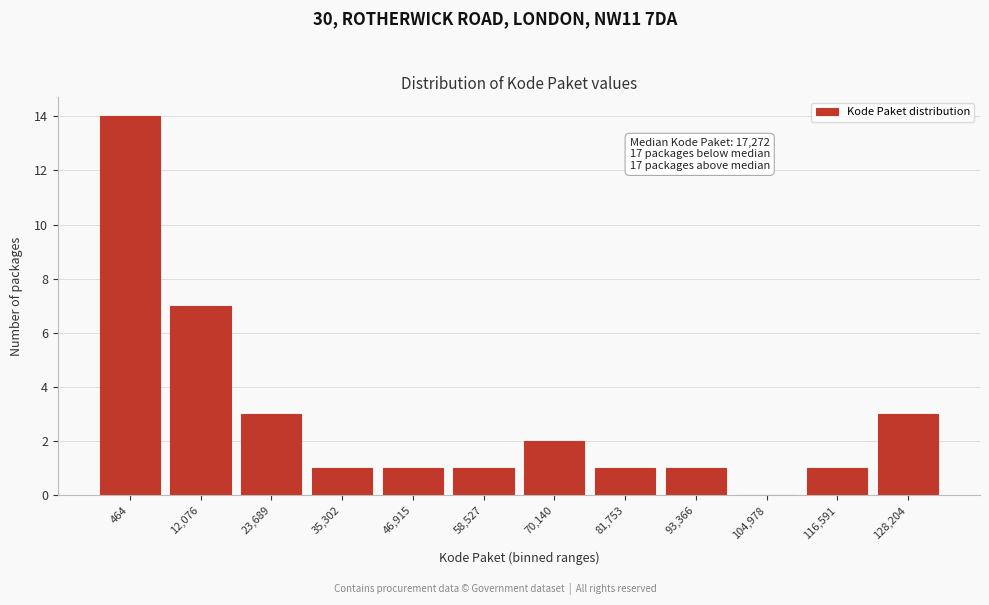

Reading left to right, transcribe all the data shown in this chart.

464=14	12,076=7	23,689=3	35,302=1	46,915=1	58,527=1	70,140=2	81,753=1	93,366=1	104,978=0	116,591=1	128,204=3